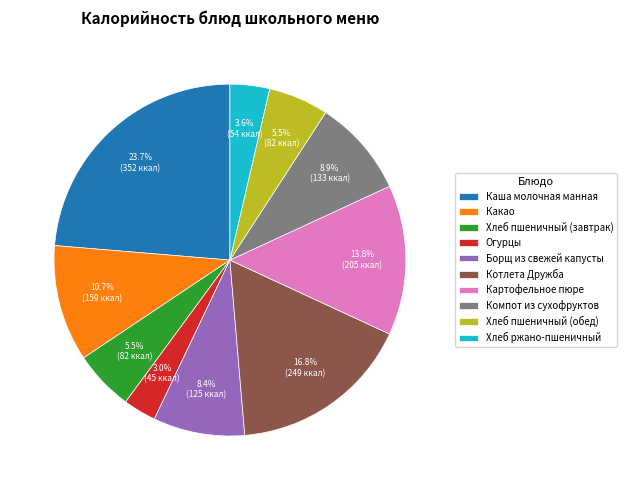

Which category has the smallest portion of the pie?

Огурцы